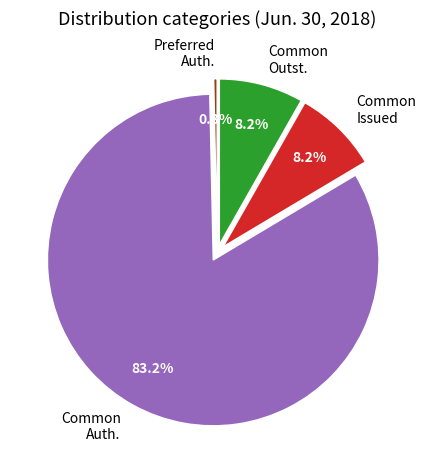

Between Common Outst. and Preferred Auth., which is larger?

Common Outst.